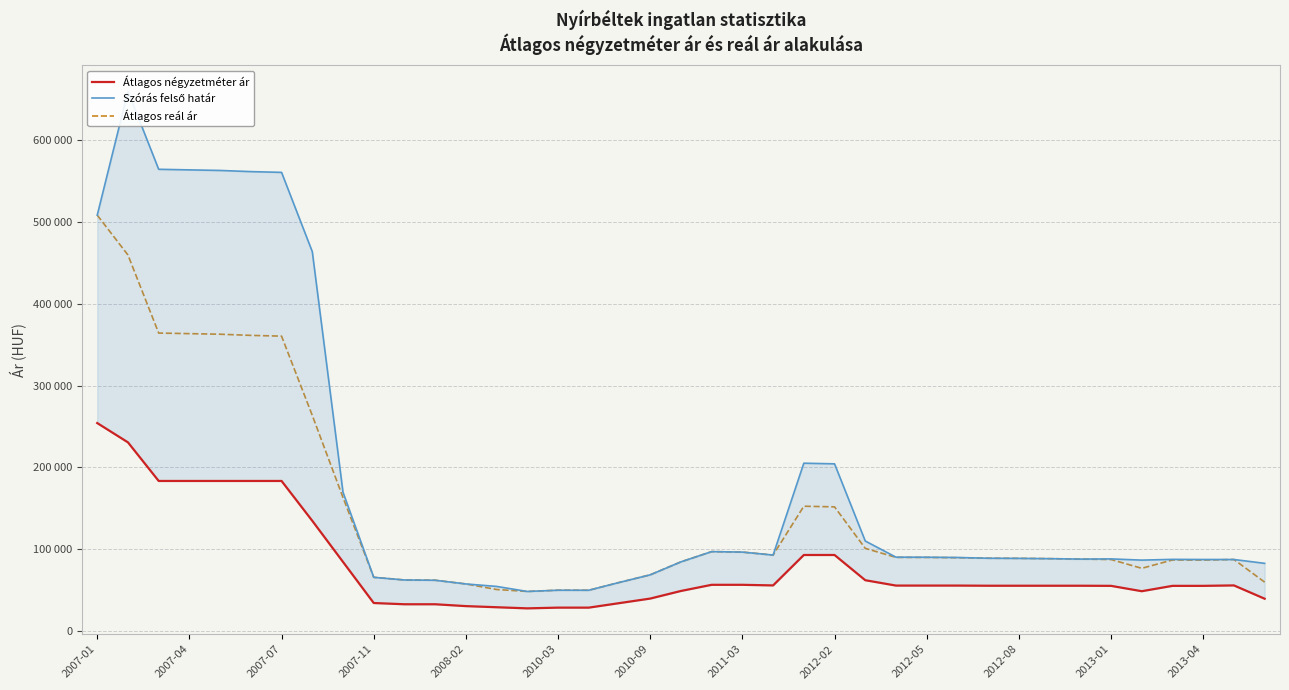

What is the difference between the second highest and minimum values in the Átlagos reál ár series?

411580